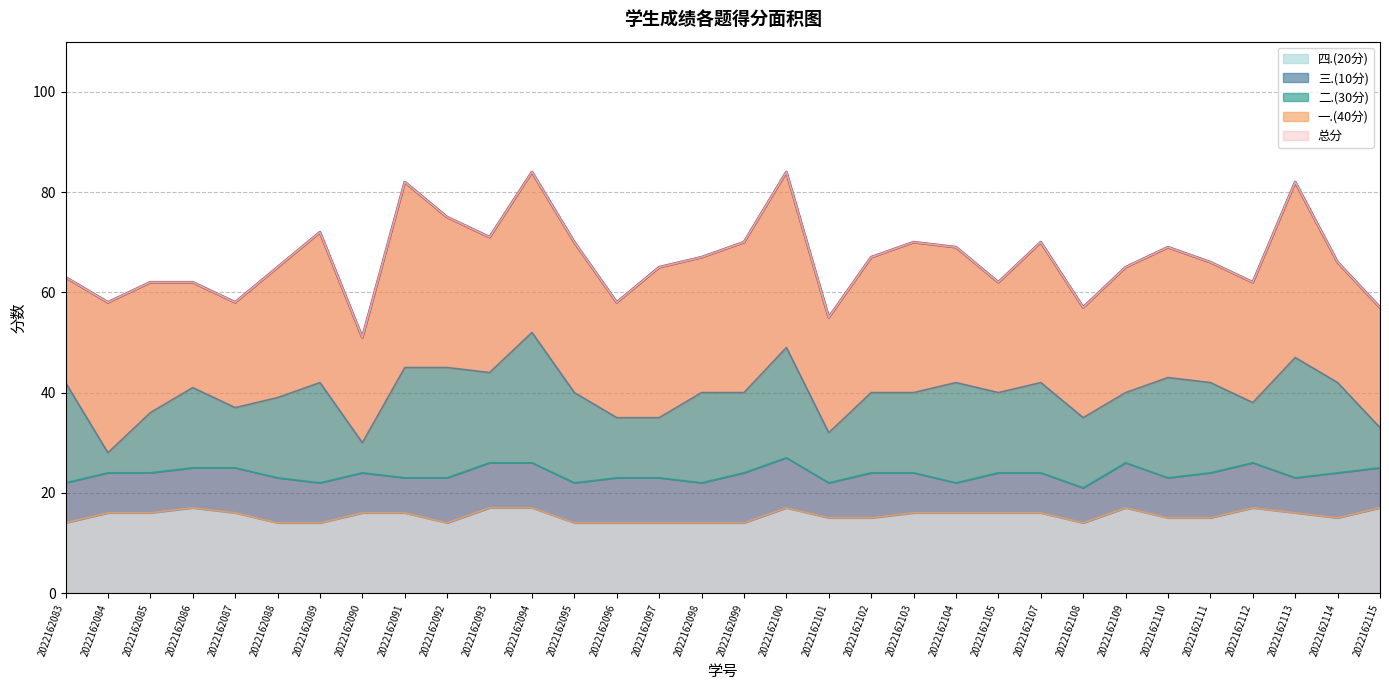

Which label corresponds to the smallest value in the chart?

2022162084